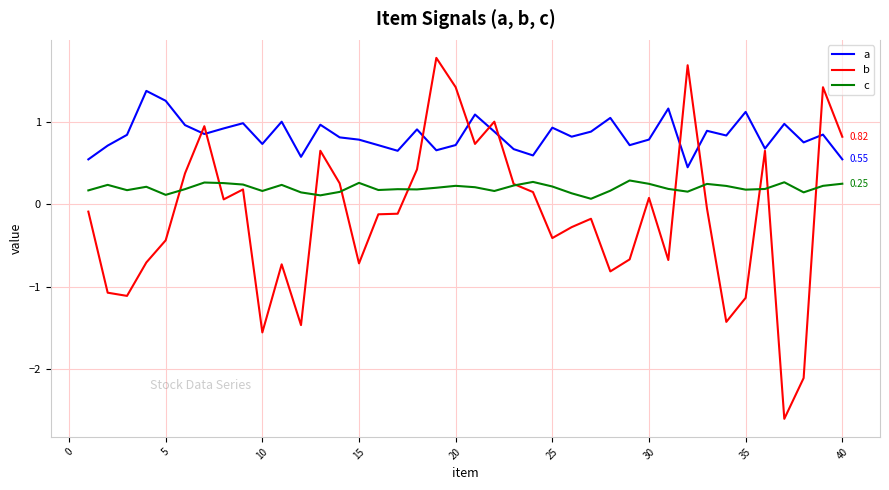

Count the number of data series in this chart.

3